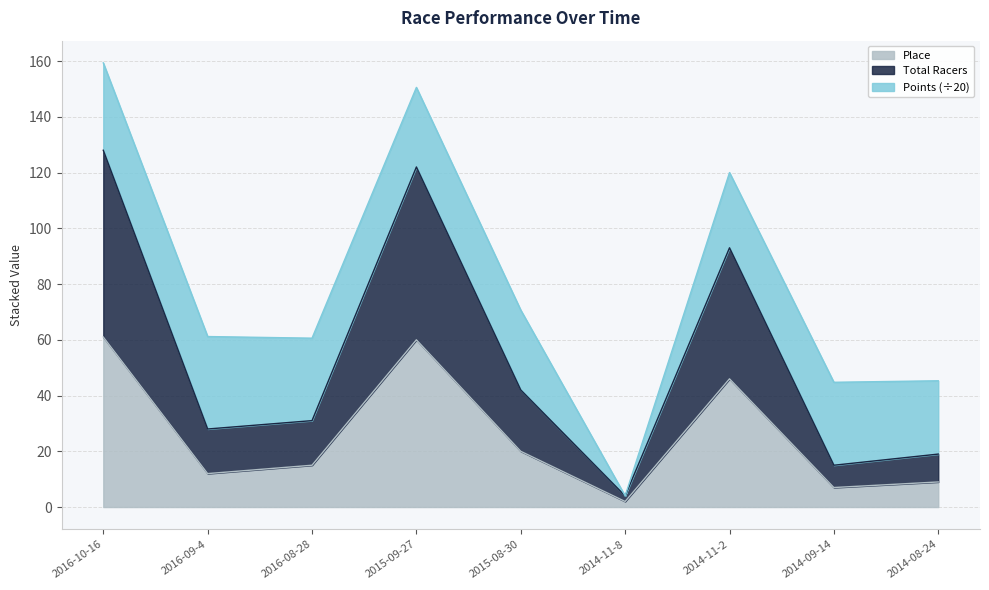

Which category has the lowest value in the Place series?

2014-11-8